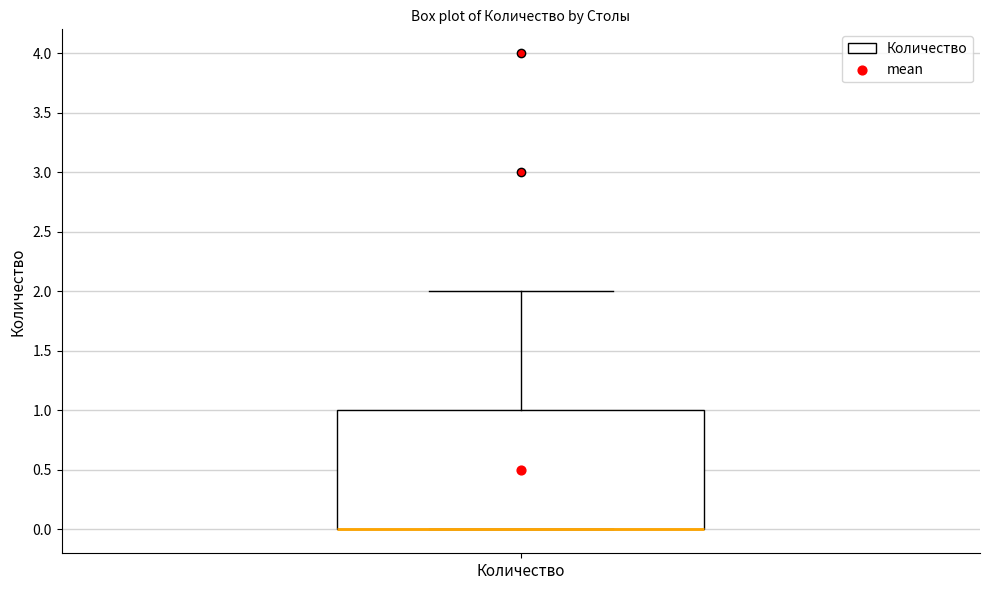

Read this box plot against the y-axis: the position of the median line, the range covered by the box, and the ends of both whiskers. The values are not printed on the chart, so give them approximately, as read against the axis.

median 0 (drawn on the box's lower edge), box 0 to 1, whiskers 0 to 2